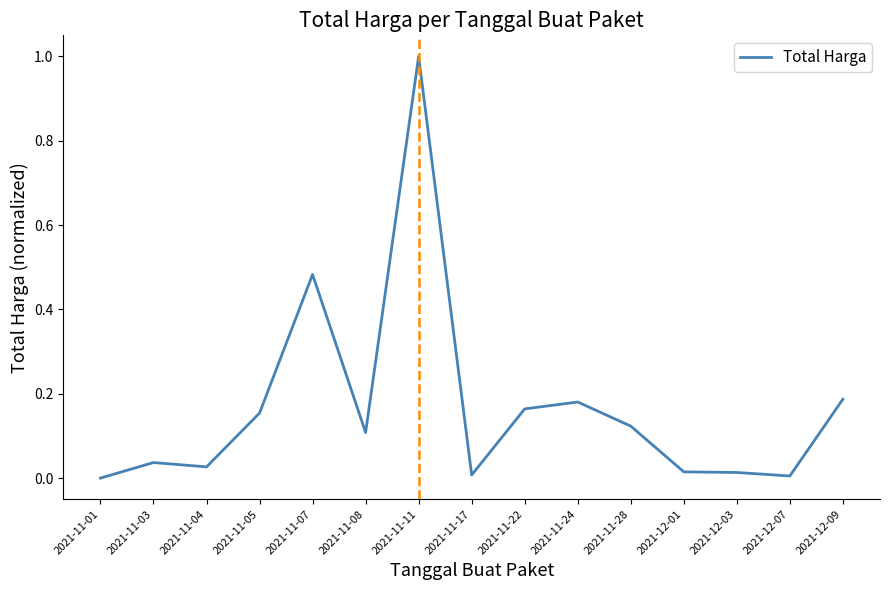

Which has a higher value, 2021-11-28 or 2021-11-22?

2021-11-22